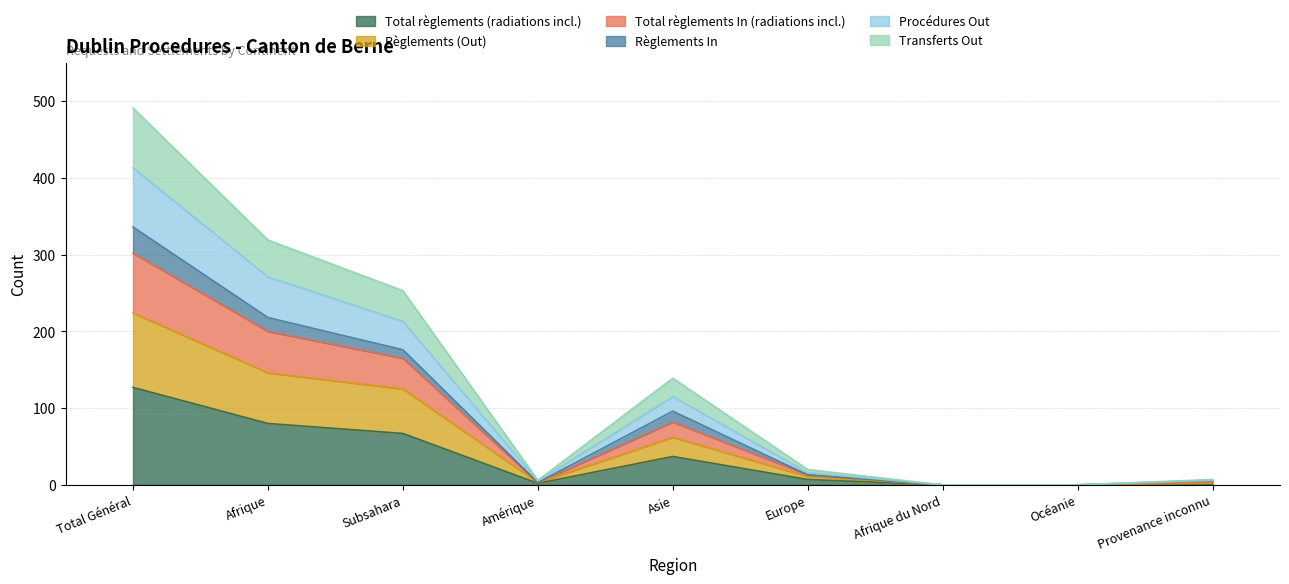

Is it true that Total règlements (radiations incl.) equals 127 at Total Général?

True